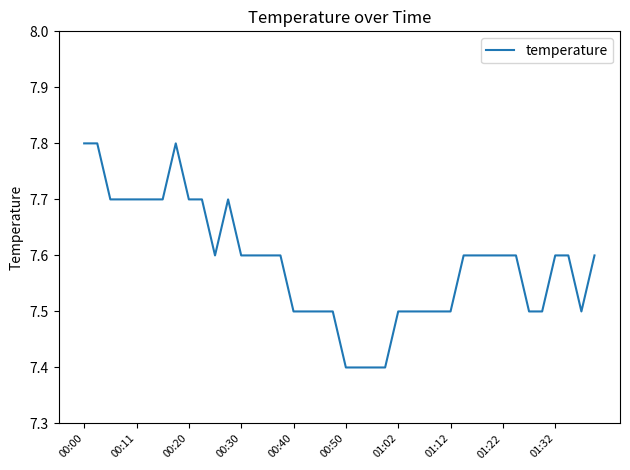

Reading right to left, extract all data points from this chart.

7.6	7.5	7.6	7.6	7.5	7.5	7.6	7.6	7.6	7.6	7.6	7.5	7.5	7.5	7.5	7.5	7.4	7.4	7.4	7.4	7.5	7.5	7.5	7.5	7.6	7.6	7.6	7.6	7.7	7.6	7.7	7.7	7.8	7.7	7.7	7.7	7.7	7.7	7.8	7.8